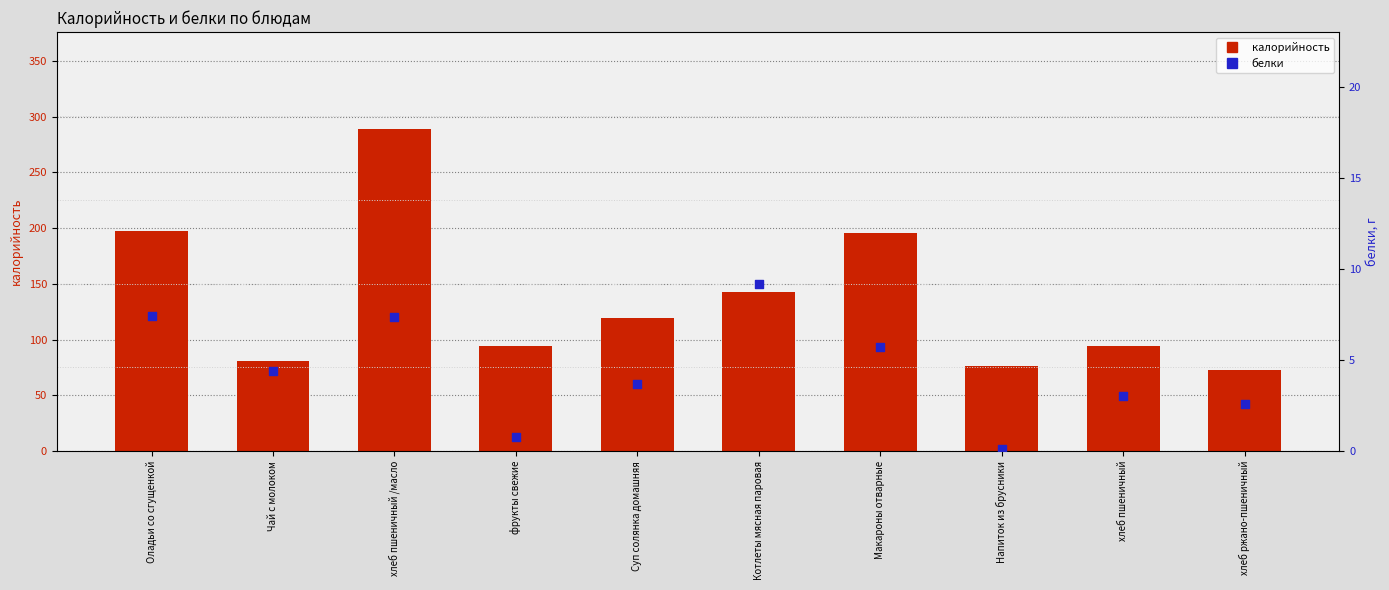

Is the value of белки at Макароны отварные greater than the value of калорийность at хлеб пшеничный?

No